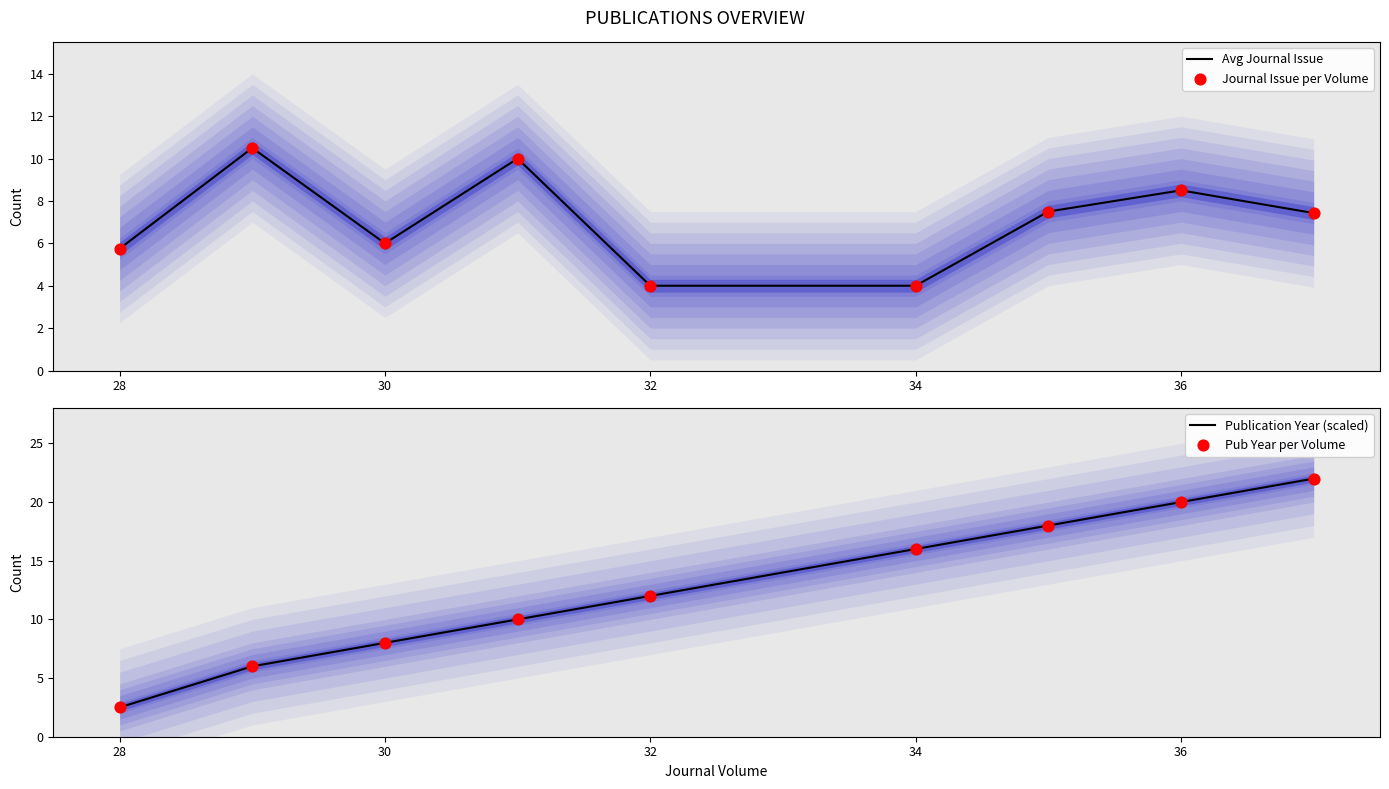

What are all the series names shown in the legend?

Avg Journal Issue, Journal Issue per Volume, Publication Year (scaled), Pub Year per Volume